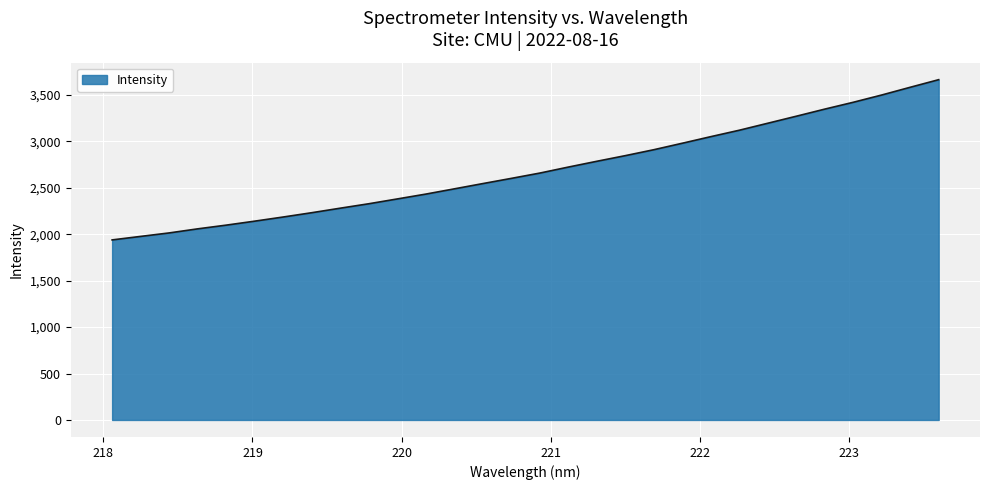

What is the difference between the maximum and minimum values?

1725.6